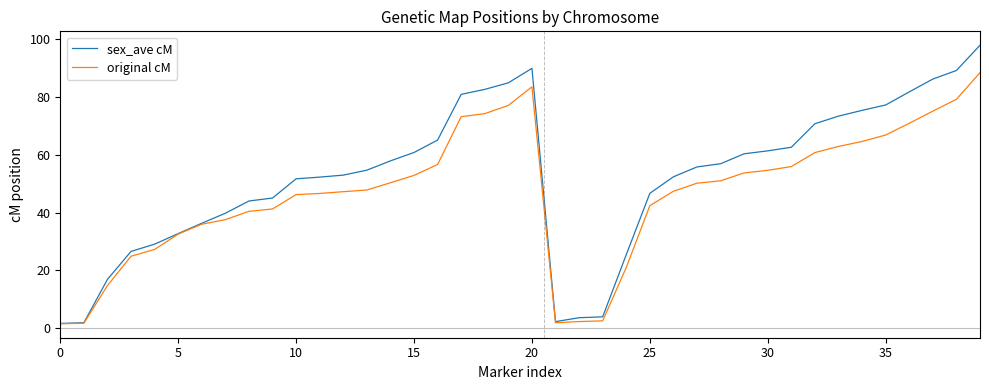

What is the greatest value displayed?

97.9